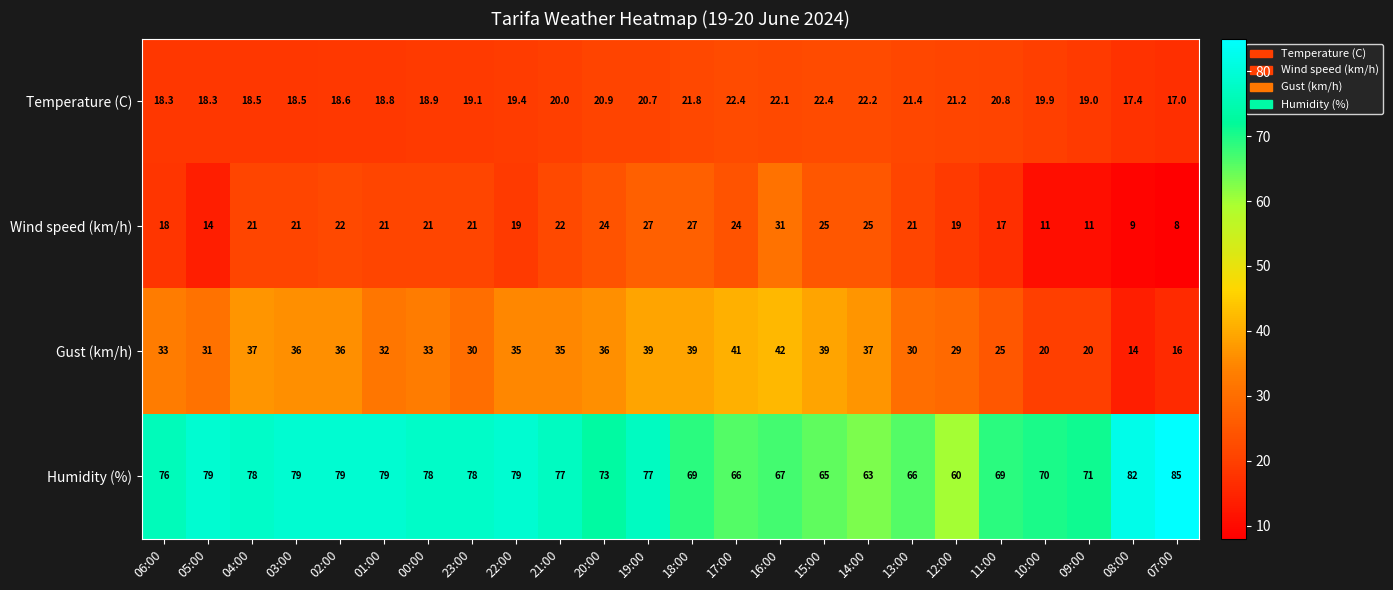

What is the difference between the highest and lowest values at 18:00?

47.2